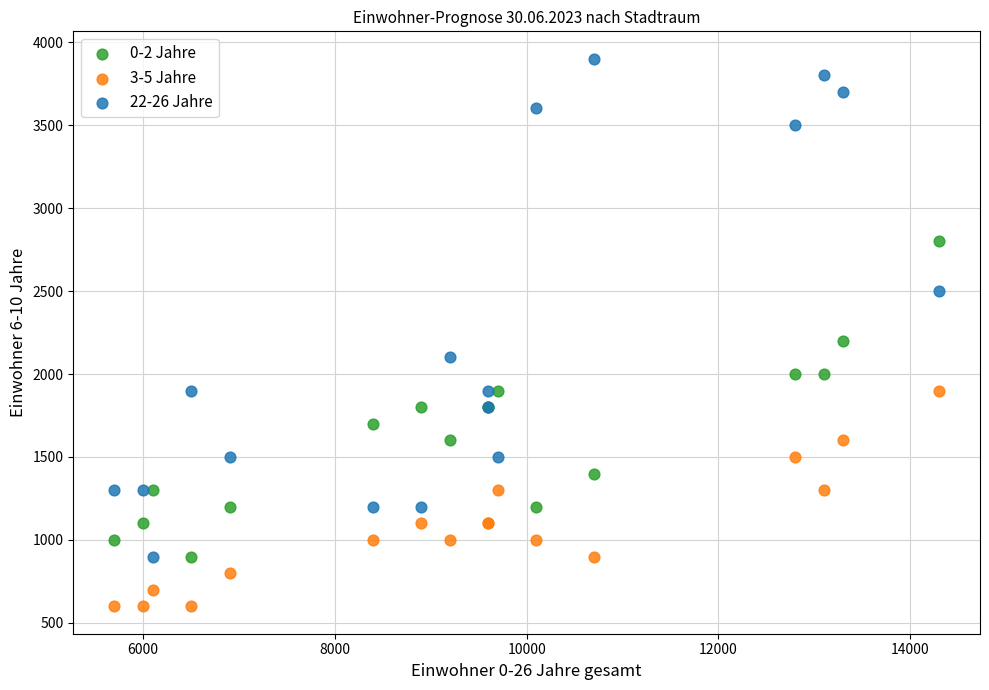

Across all series, what Y value is closest to 2250?

2200